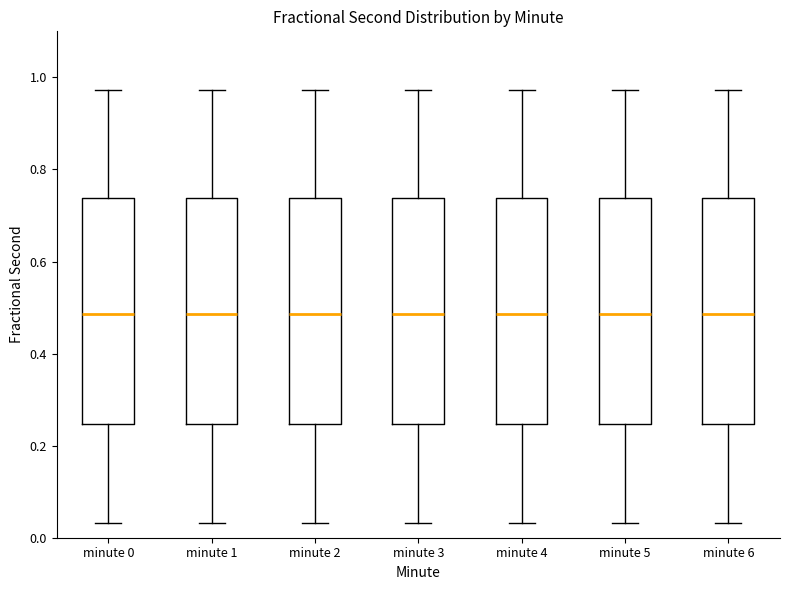

Reading left to right, transcribe this box plot: for each box, give where its median line is, the range the box spans, and where its two whiskers end, as read against the y-axis. The values are not printed on the chart, so give them approximately, as read against the axis.

minute 0: median 0.48, box 0.24 to 0.74, whiskers 0.04 to 0.98
minute 1: median 0.48, box 0.24 to 0.74, whiskers 0.04 to 0.98
minute 2: median 0.48, box 0.24 to 0.74, whiskers 0.04 to 0.98
minute 3: median 0.48, box 0.24 to 0.74, whiskers 0.04 to 0.98
minute 4: median 0.48, box 0.24 to 0.74, whiskers 0.04 to 0.98
minute 5: median 0.48, box 0.24 to 0.74, whiskers 0.04 to 0.98
minute 6: median 0.48, box 0.24 to 0.74, whiskers 0.04 to 0.98